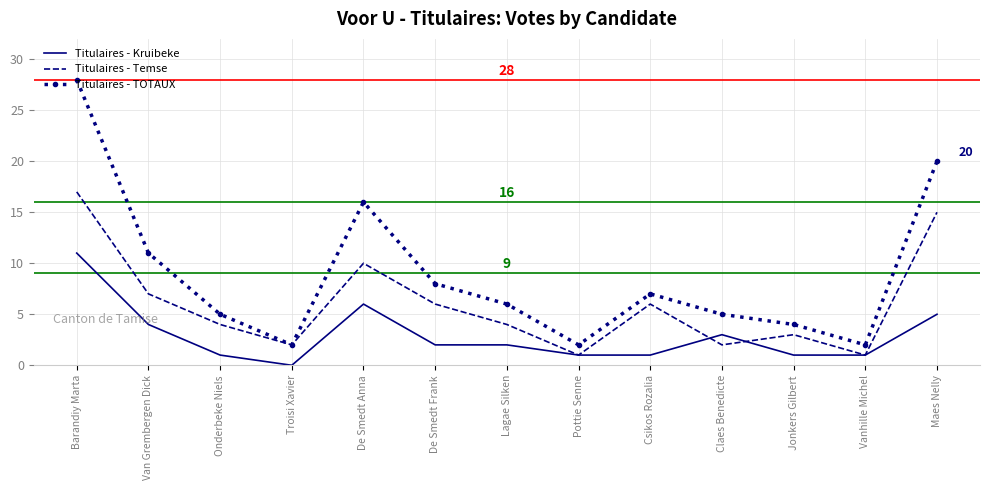

True or false: Titulaires - Temse and Titulaires - Kruibeke cross at least once.

True